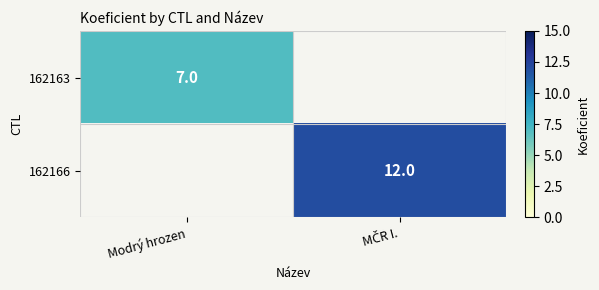

Is it true that 162163 equals 12 at Modrý hrozen?

False